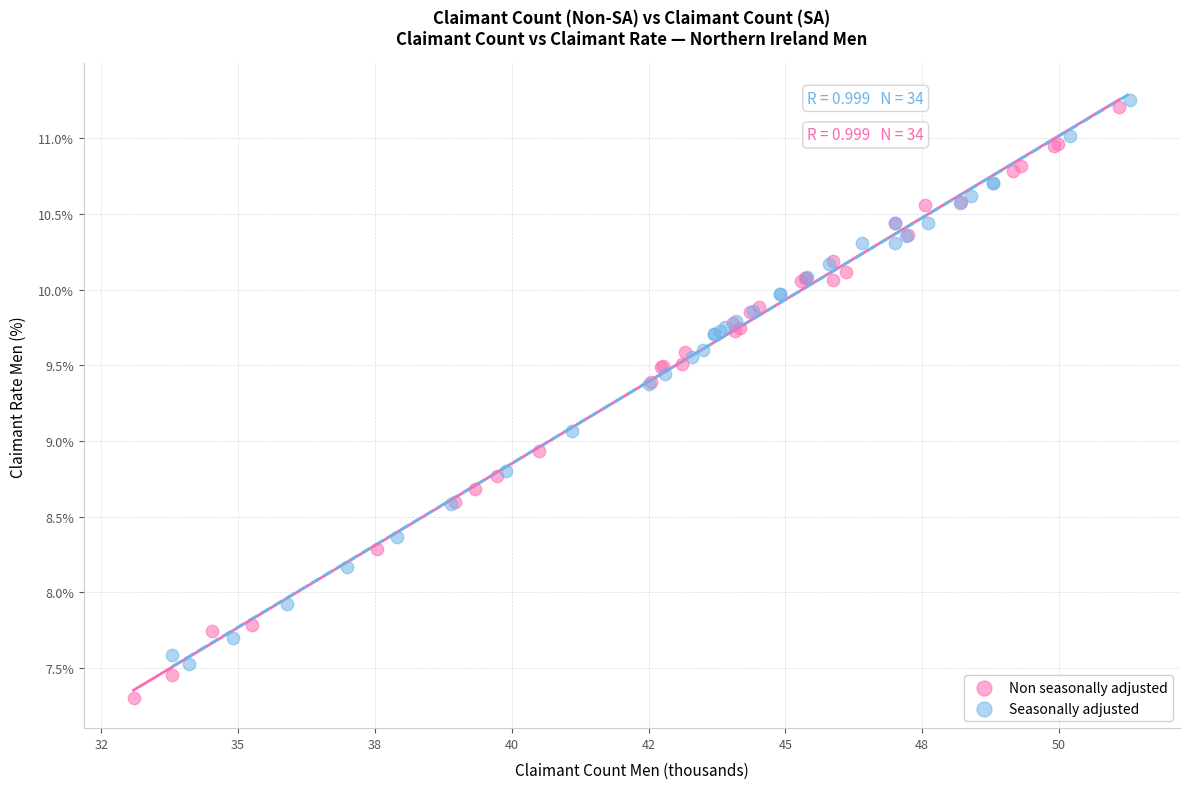

Which series has the largest Y range (max minus min)?

Non seasonally adjusted